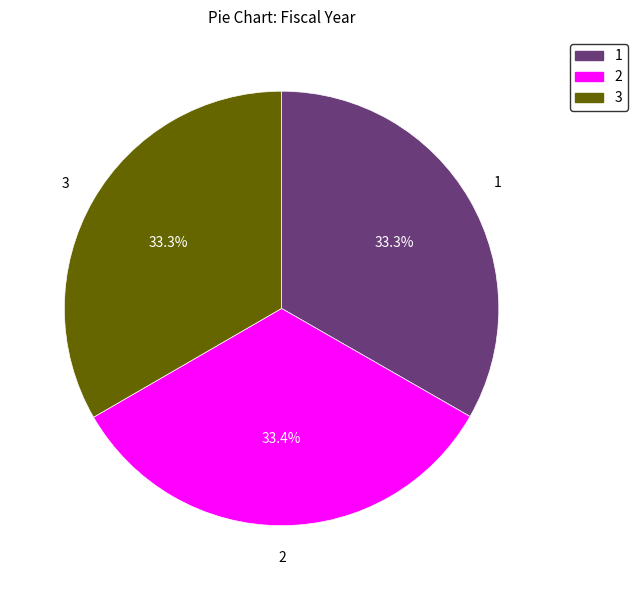

Is there a majority slice in this chart?

No